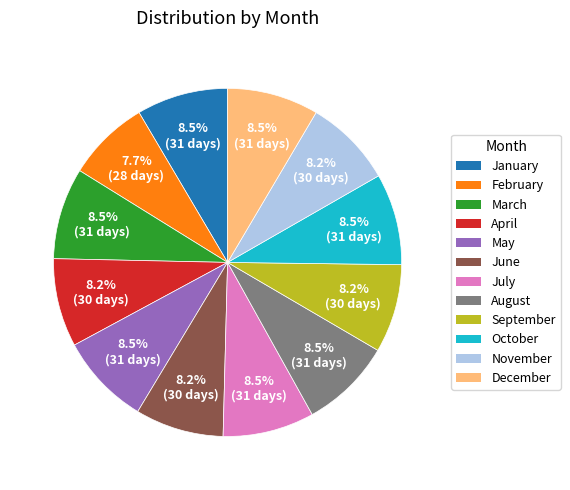

Do August and September together represent more than half of the pie?

No